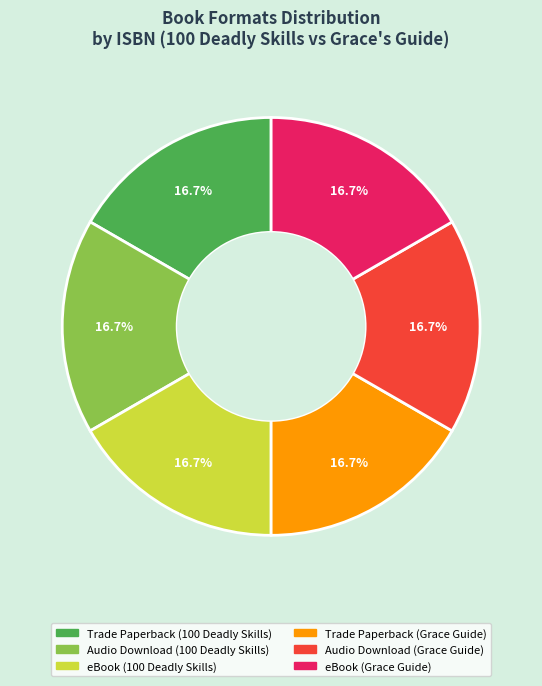

Is there any slice that represents more than half of the pie?

No